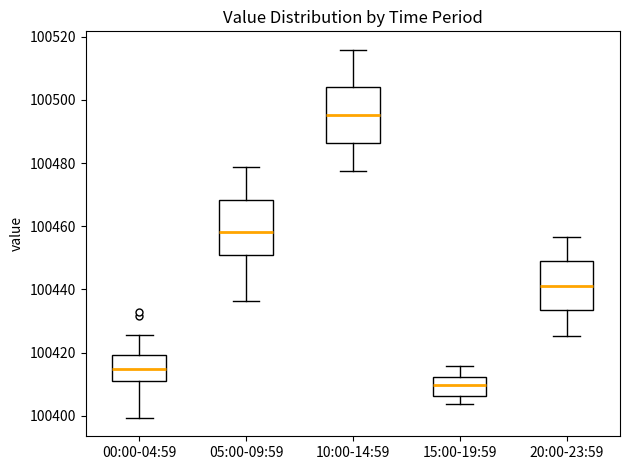

Which box has the lowest median line?

15:00-19:59